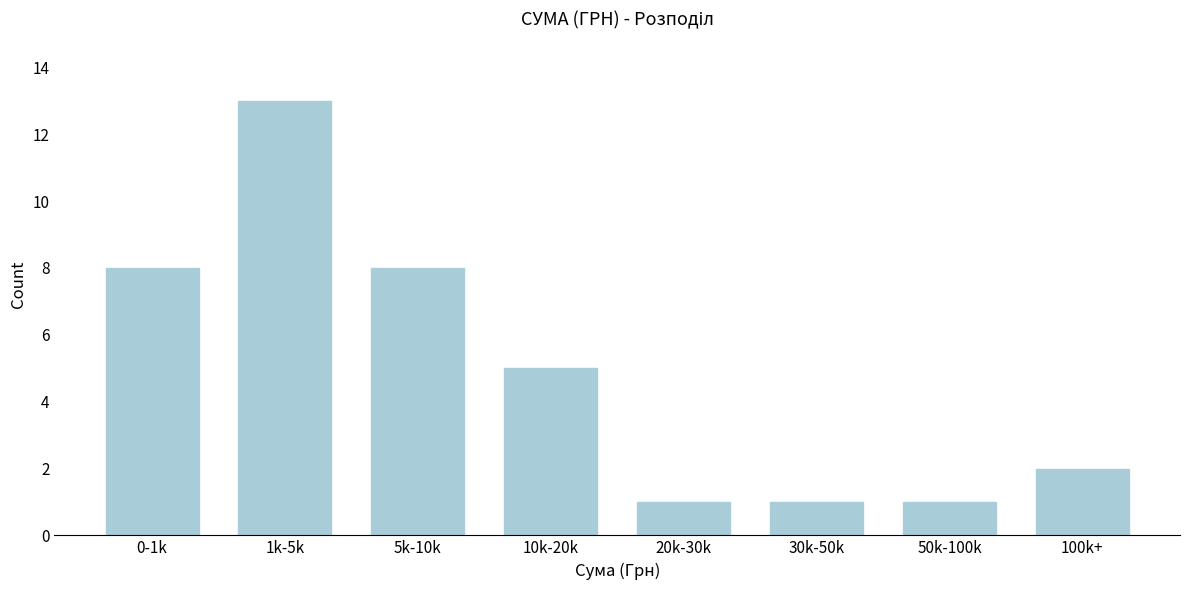

Reading right to left, what are all the values shown in this chart?

2	1	1	1	5	8	13	8